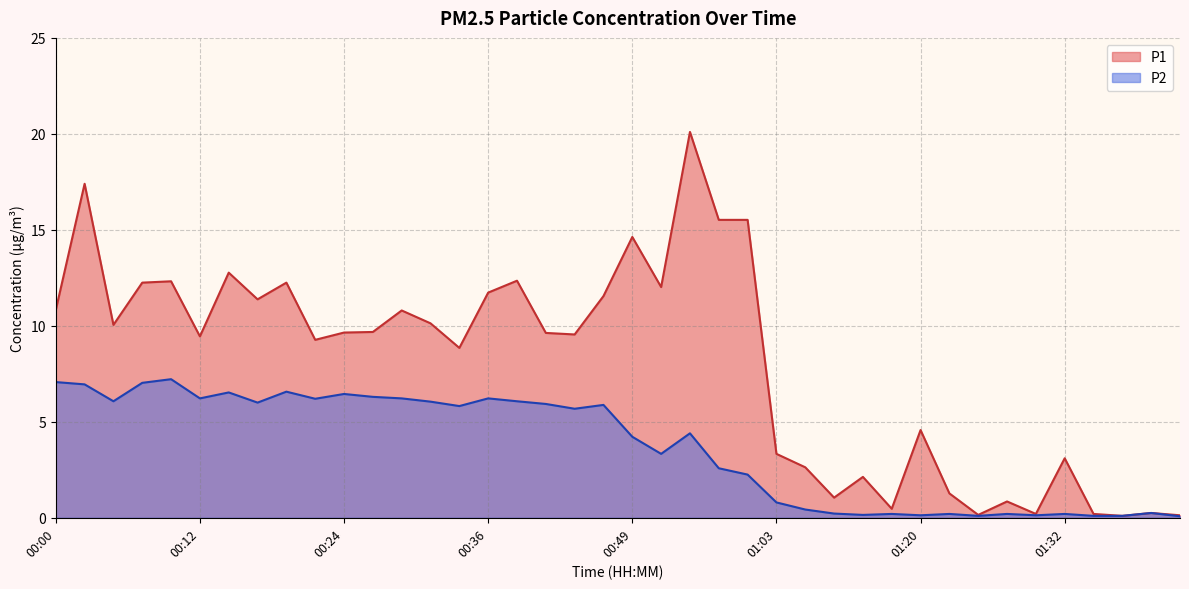

What is the total value across all series at 00:12?

15.7